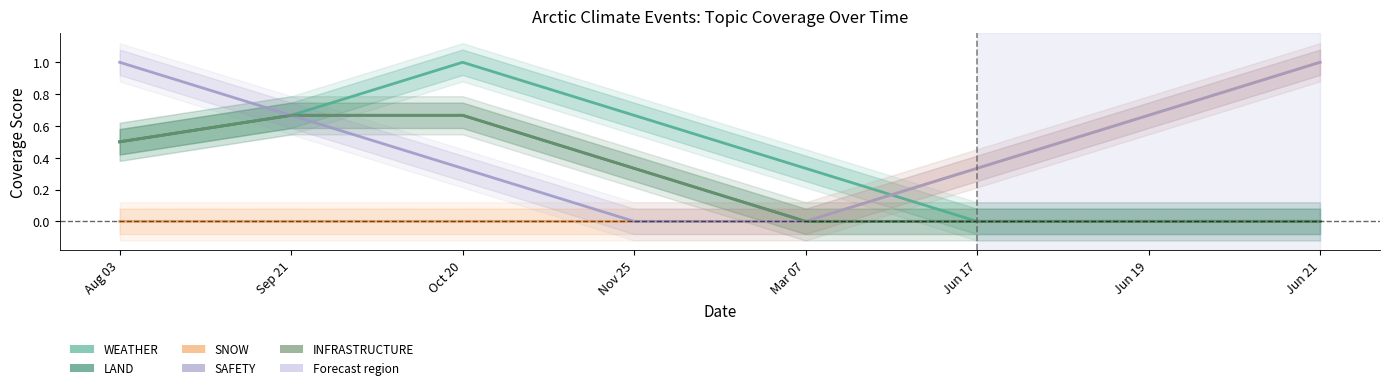

What is the difference between the second highest and minimum values in the SNOW series?

0.7